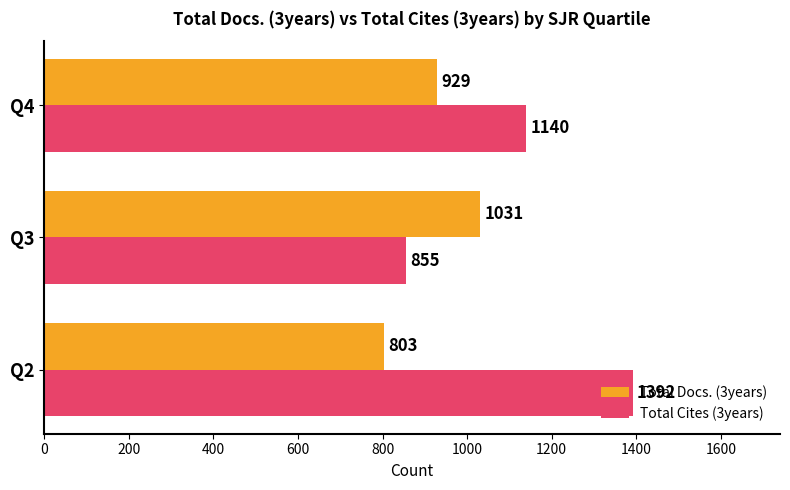

How many distinct data groups are displayed?

2